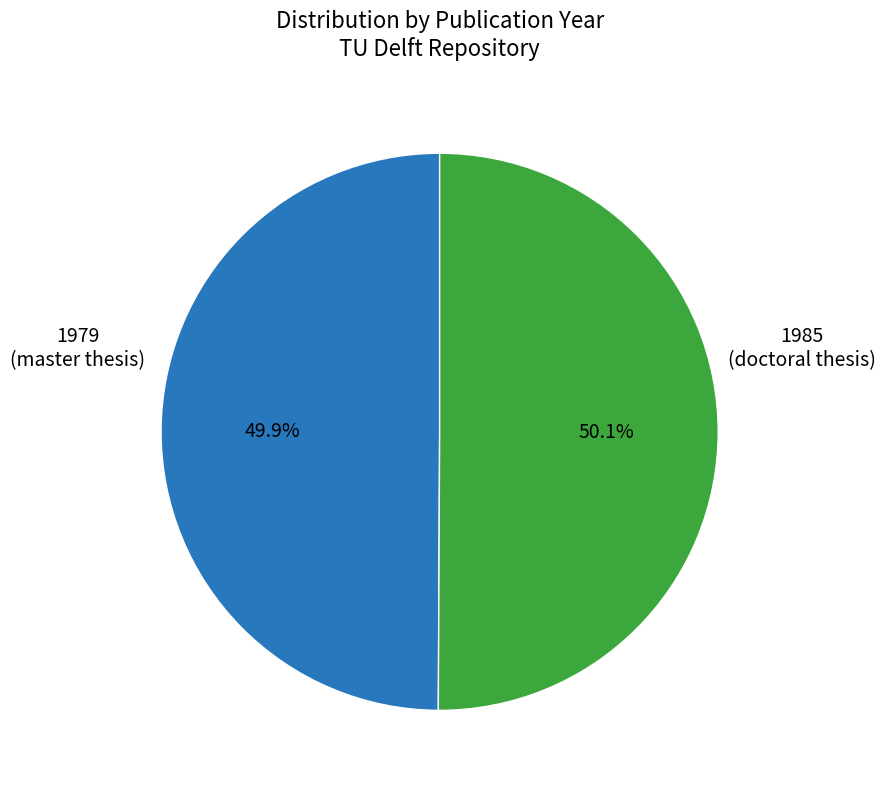

To the nearest percent, what is the average slice percentage?

50%